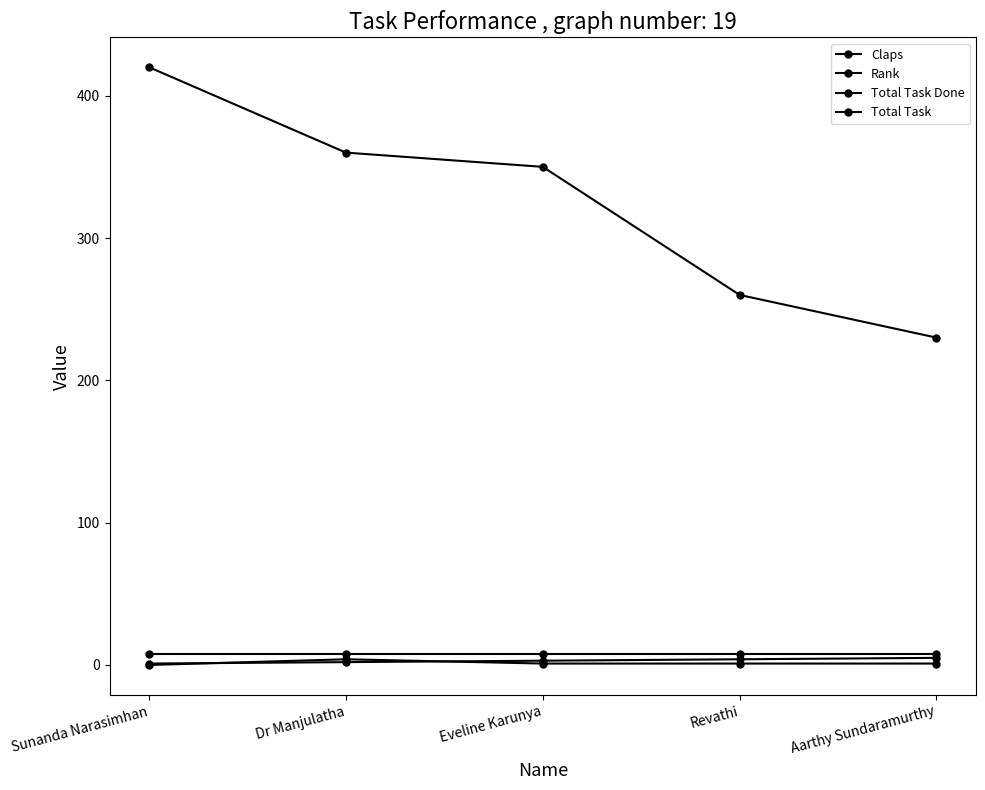

True or false: Claps and Total Task intersect in this chart.

False